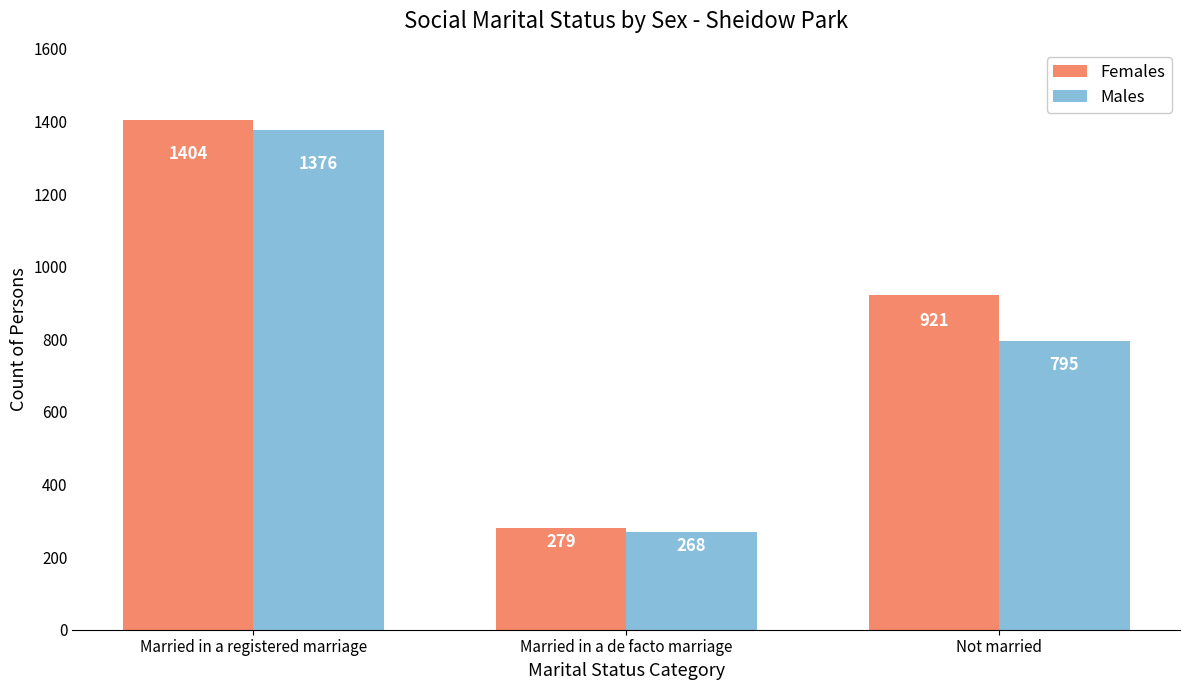

The Females series shows 400 at Married in a de facto marriage. True or false?

False